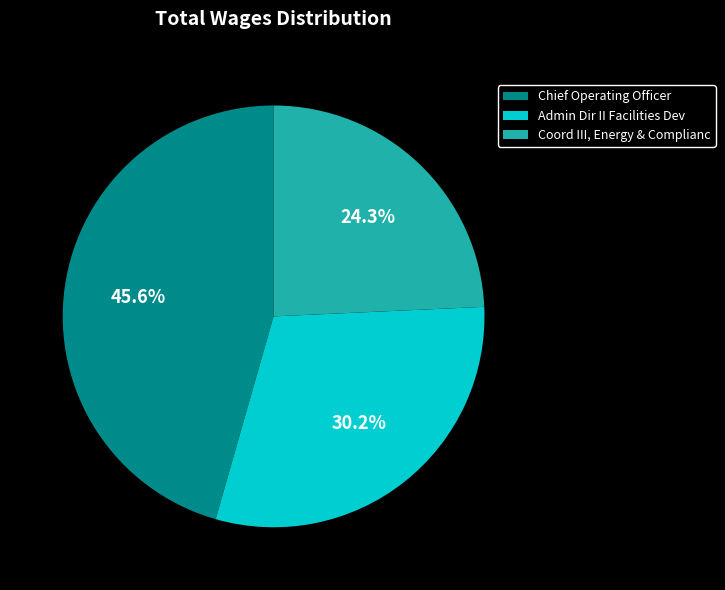

What percentage is the Coord III, Energy & Complianc slice, to the nearest percent?

24%